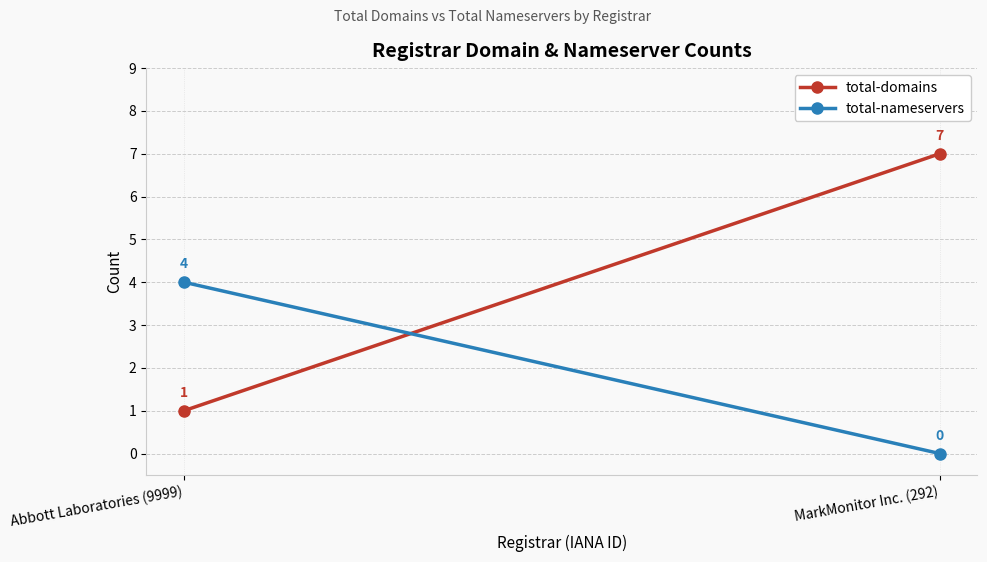

At Abbott Laboratories (9999), list the series in order from smallest to largest.

total-domains, total-nameservers